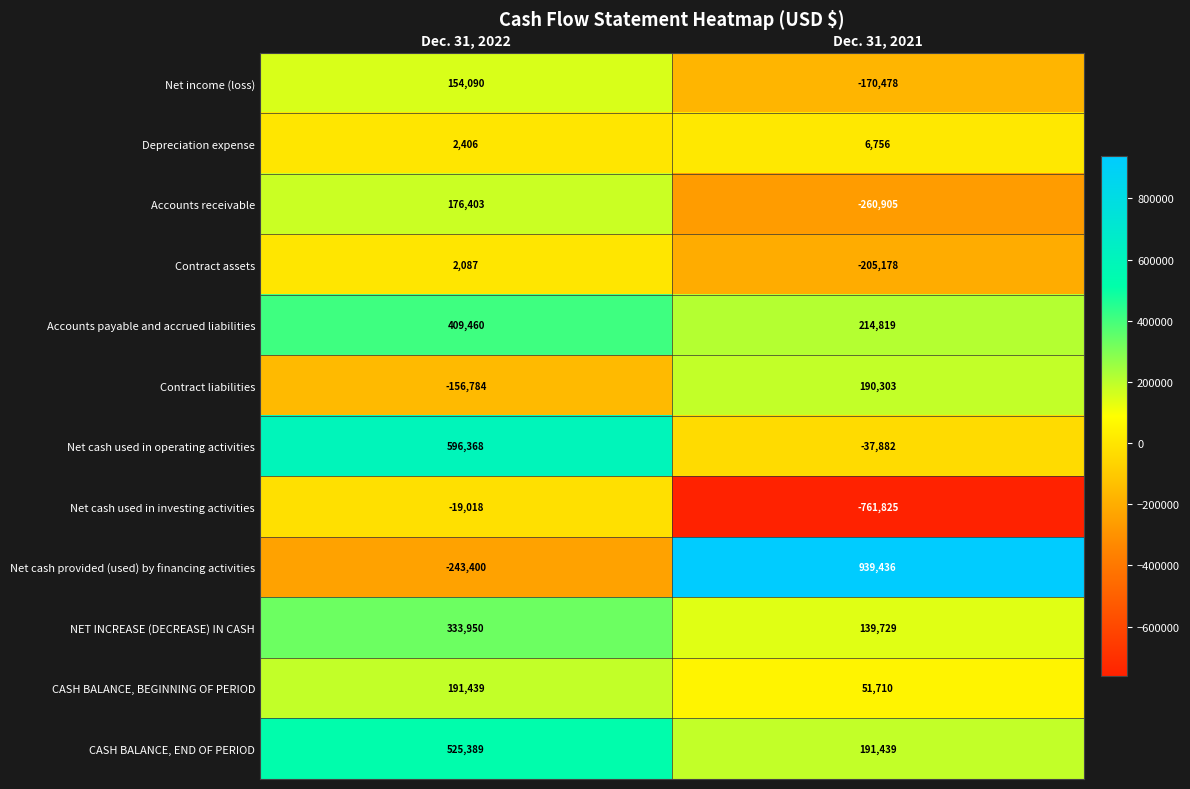

What is the difference between the highest and lowest values at Dec. 31, 2022?

839768